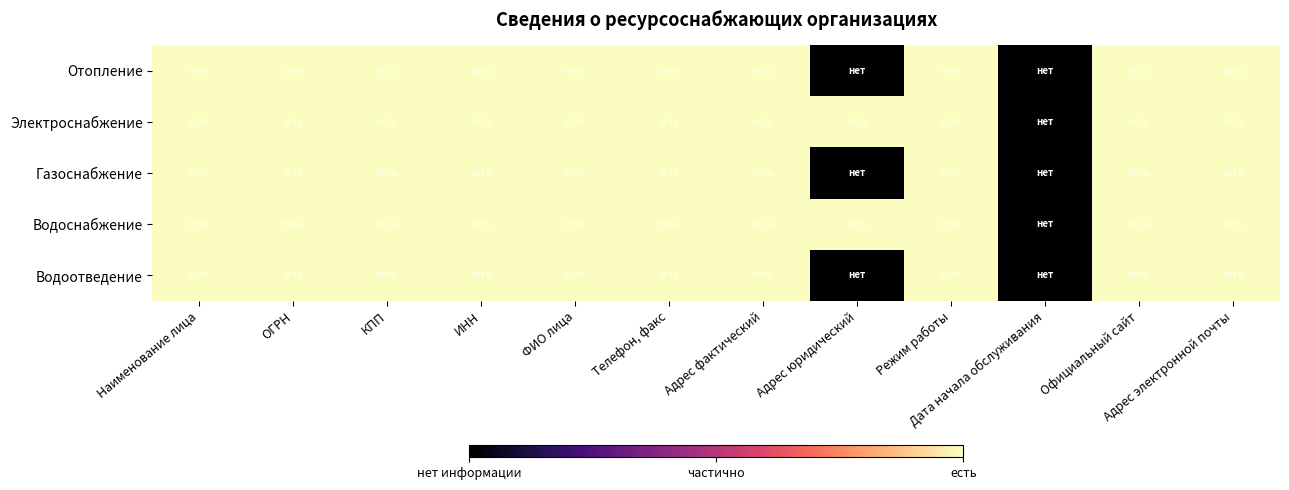

At ФИО лица, list the series in order from largest to smallest.

Отопление, Электроснабжение, Газоснабжение, Водоснабжение, Водоотведение